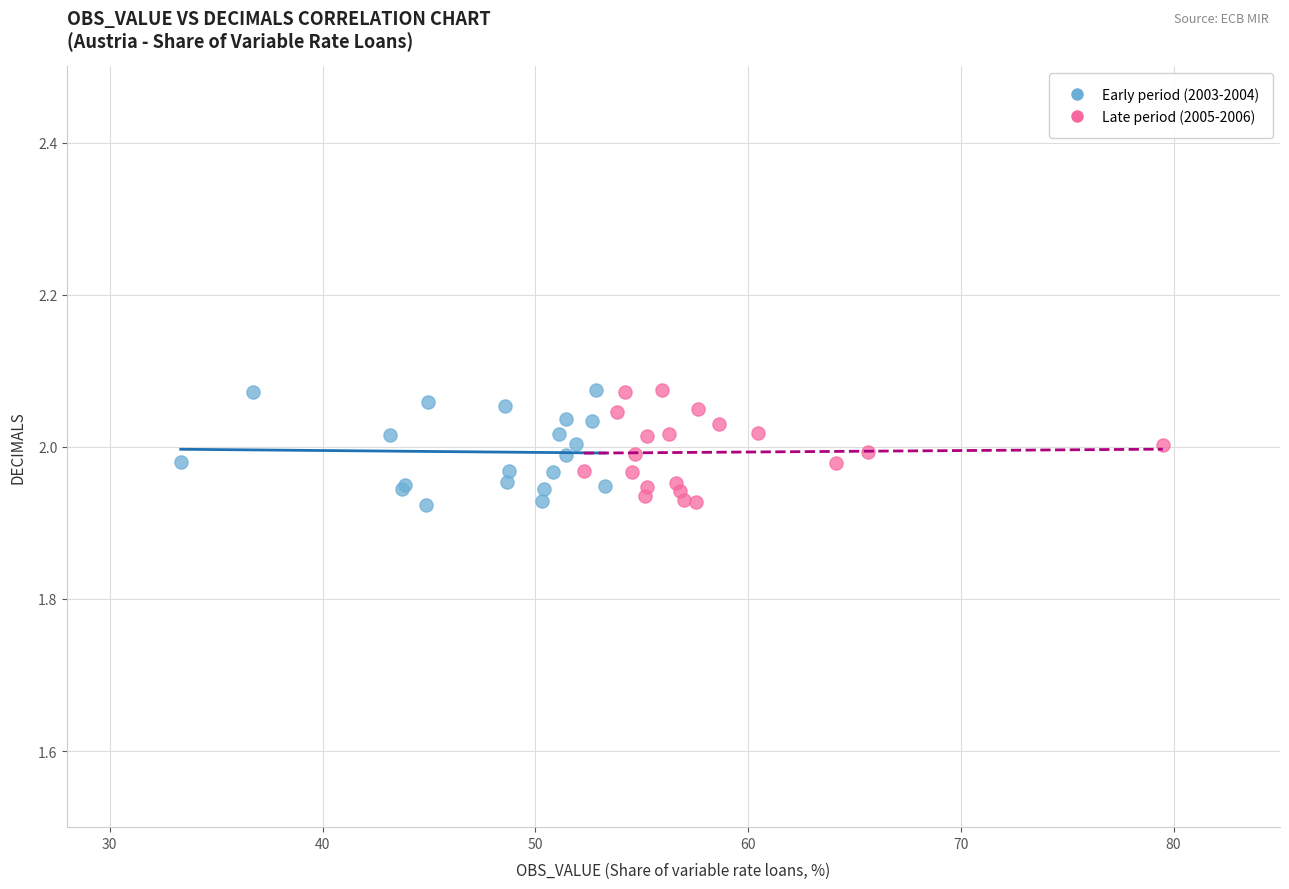

What are all the series names shown in the legend?

Early period (2003-2004), Late period (2005-2006)